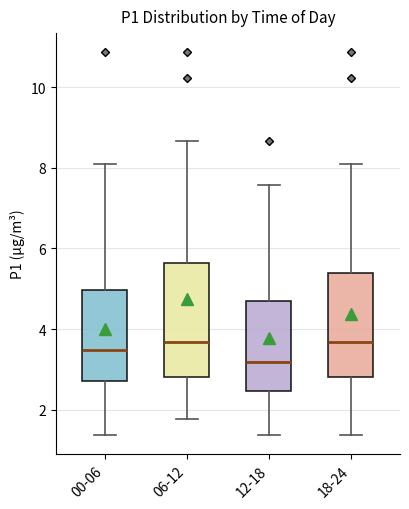

Which box is the tallest, from its lower edge to its upper edge?

06-12